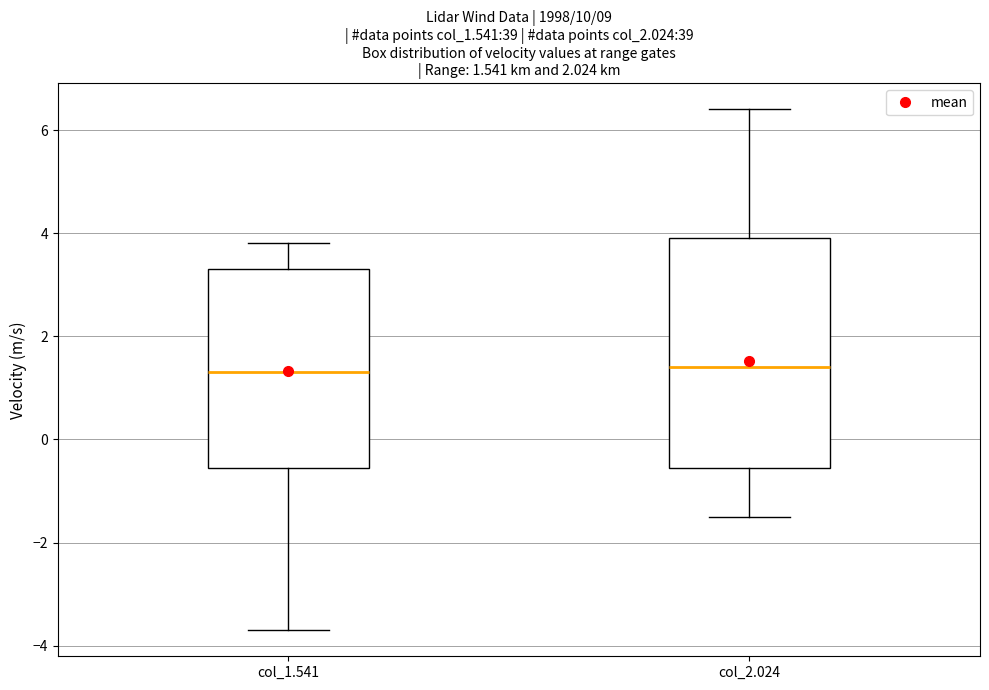

Comparing the boxes themselves (not the whiskers), which one is the tallest?

col_2.024